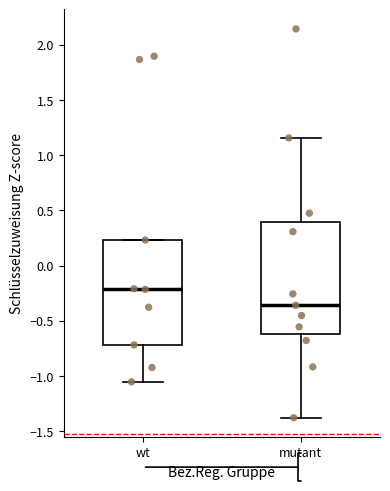

Reading left to right, read every box against the y-axis: the position of its median line, the range the box covers, and the ends of its whiskers. The values are not printed on the chart, so give them approximately, as read against the axis.

wt: median -0.20, box -0.70 to 0.25, whiskers -1.05 to 0.25
mutant: median -0.35, box -0.60 to 0.40, whiskers -1.40 to 1.15